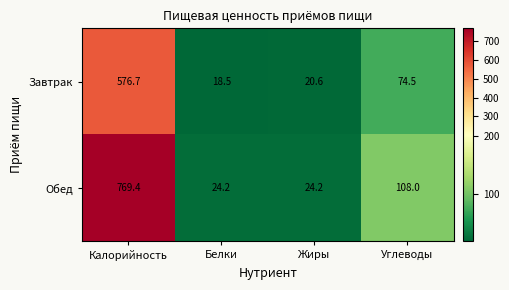

Between Белки and Углеводы, which series saw the biggest shift?

Обед